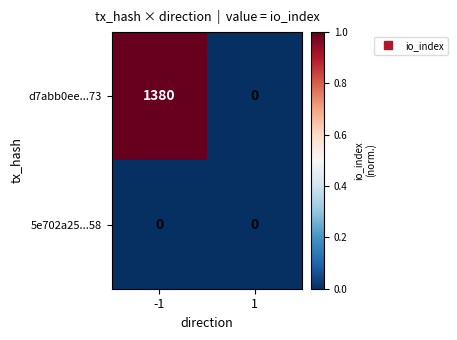

Count the number of categories in the chart.

2